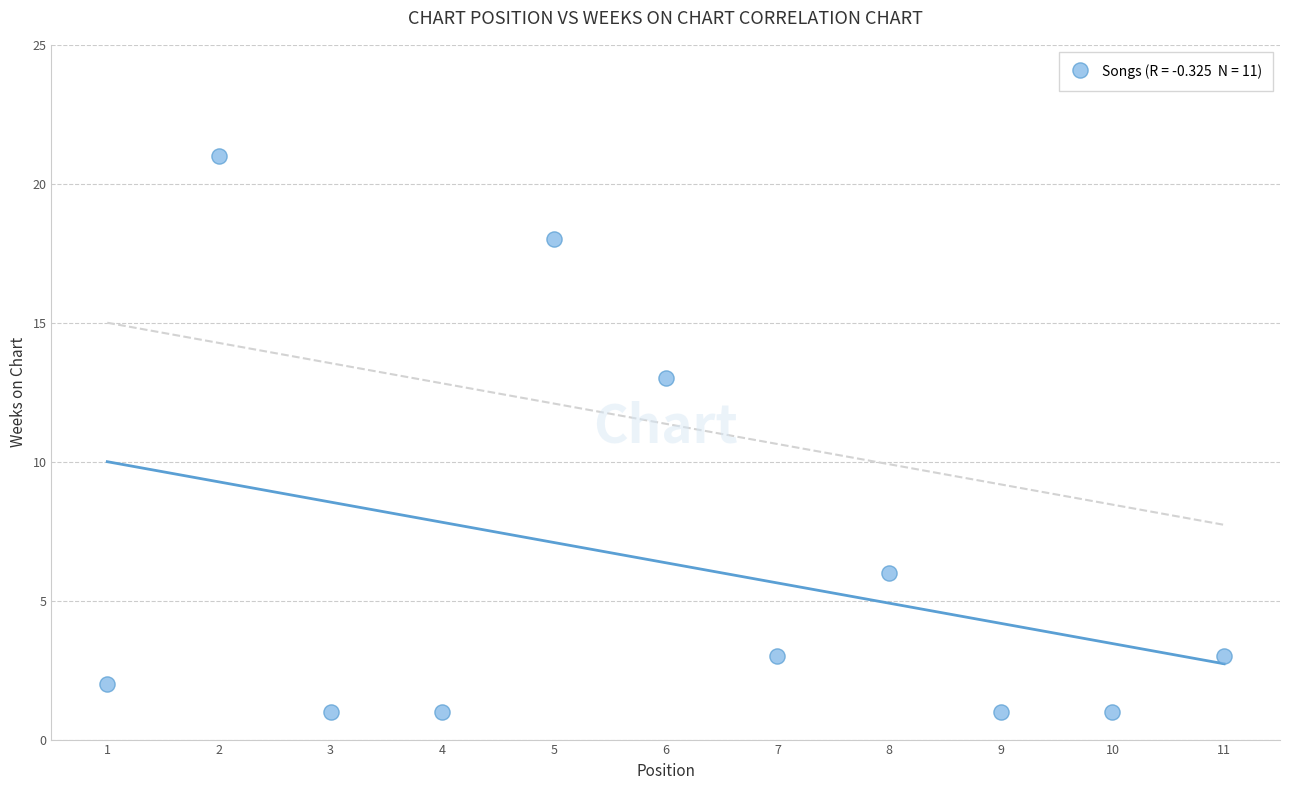

What is the average Y value?

6